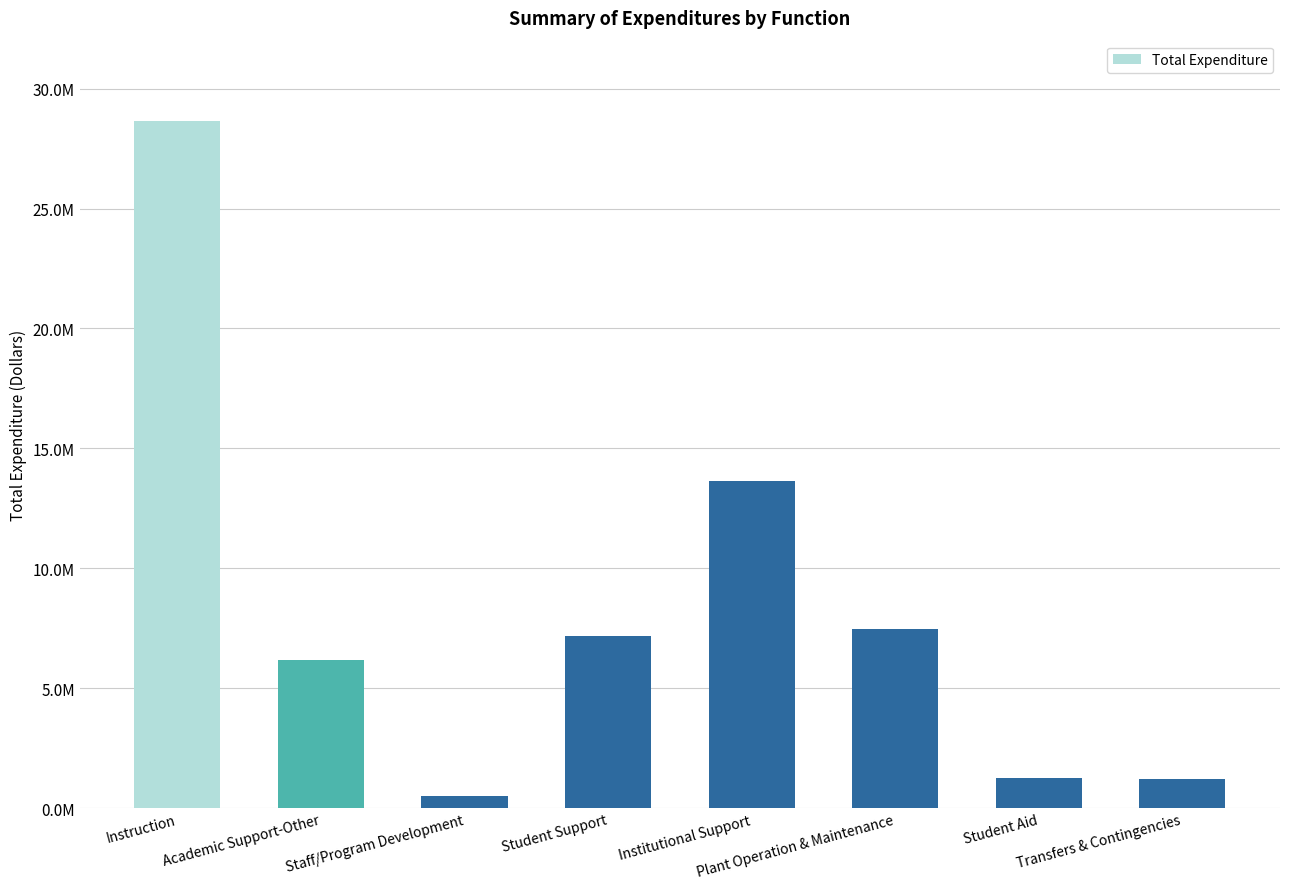

What is the label of the 3rd bar from the left?

Staff/Program Development